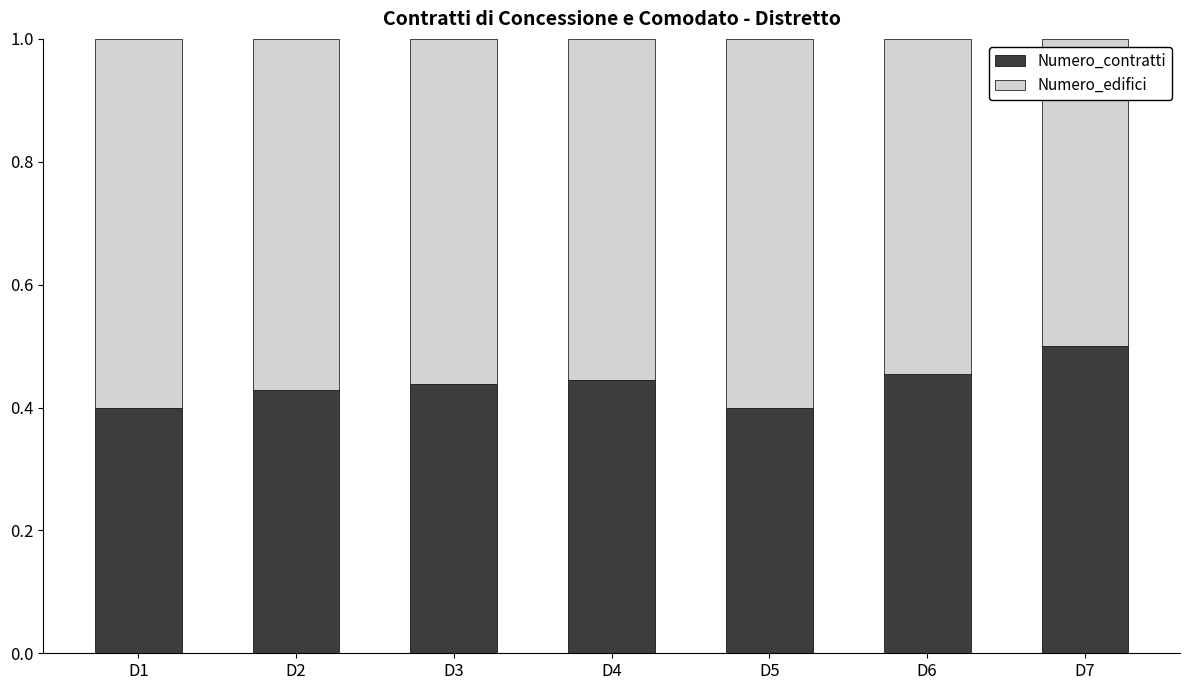

What is the total value across all series at D6?

1.0